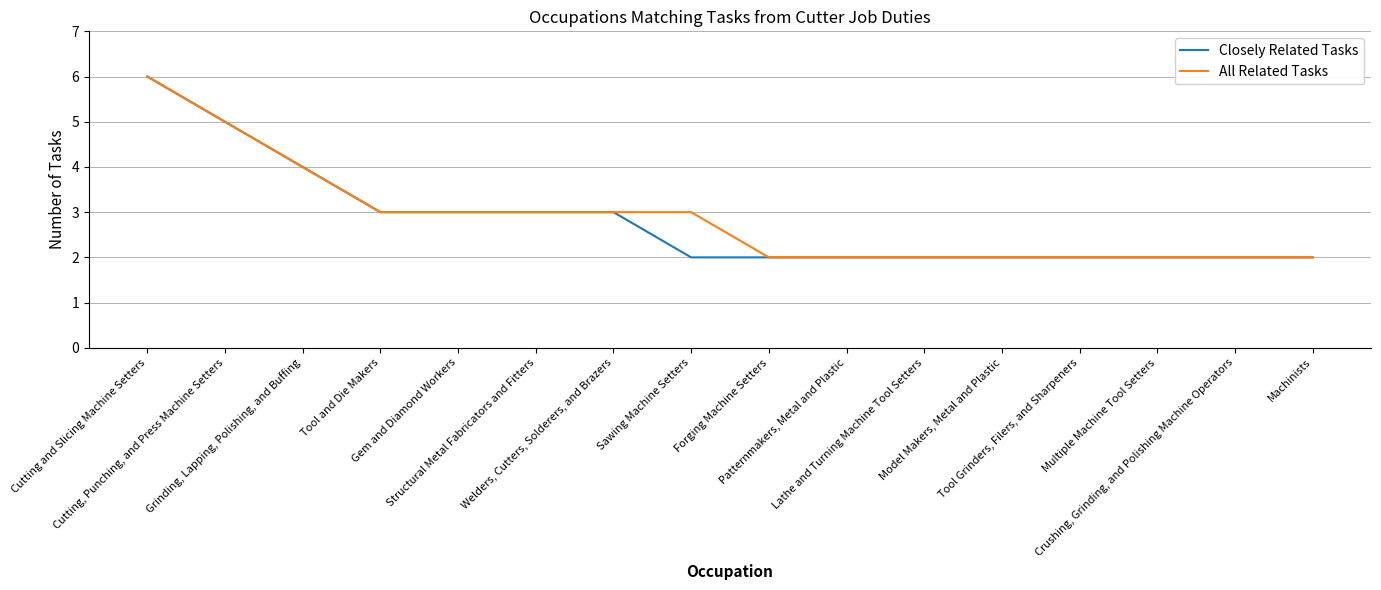

How many All Related Tasks values are between 2 and 3?

13